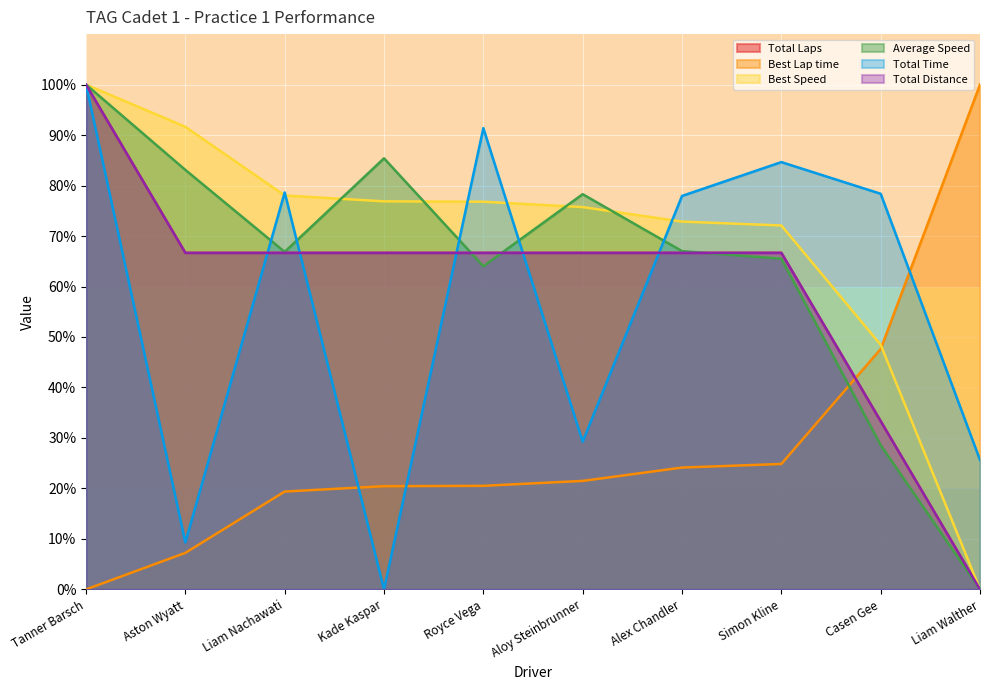

What is the value of the Best Speed point at the 5th from the left?

76.8